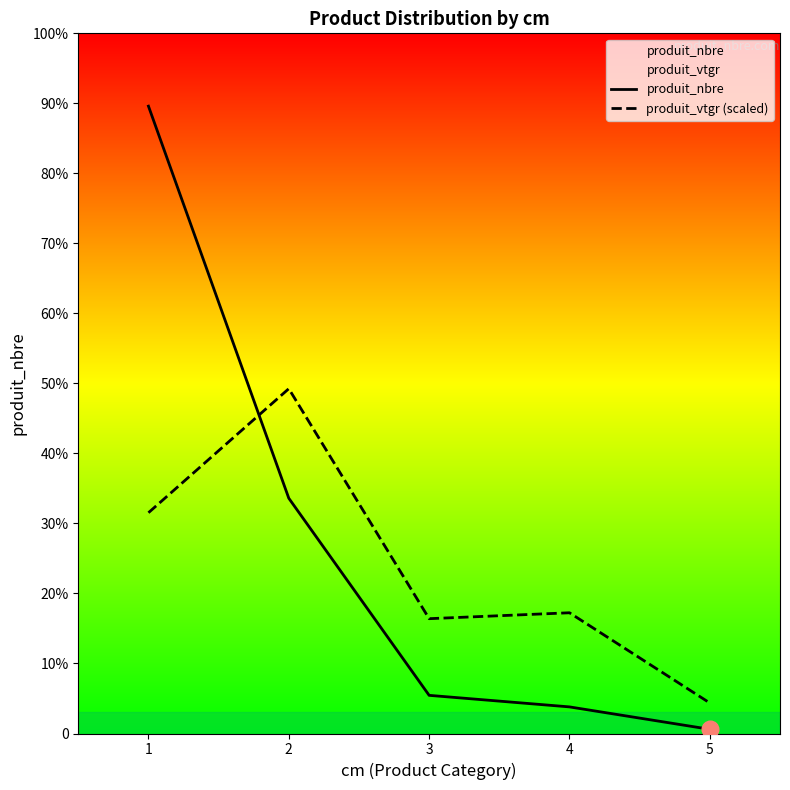

At which label is produit_nbre closest to 902?

2